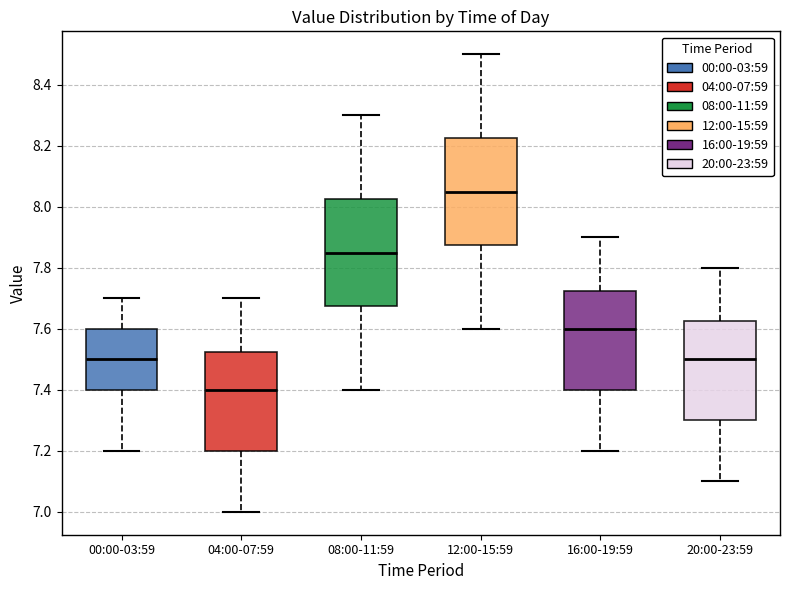

Which box's median line is the highest?

12:00-15:59